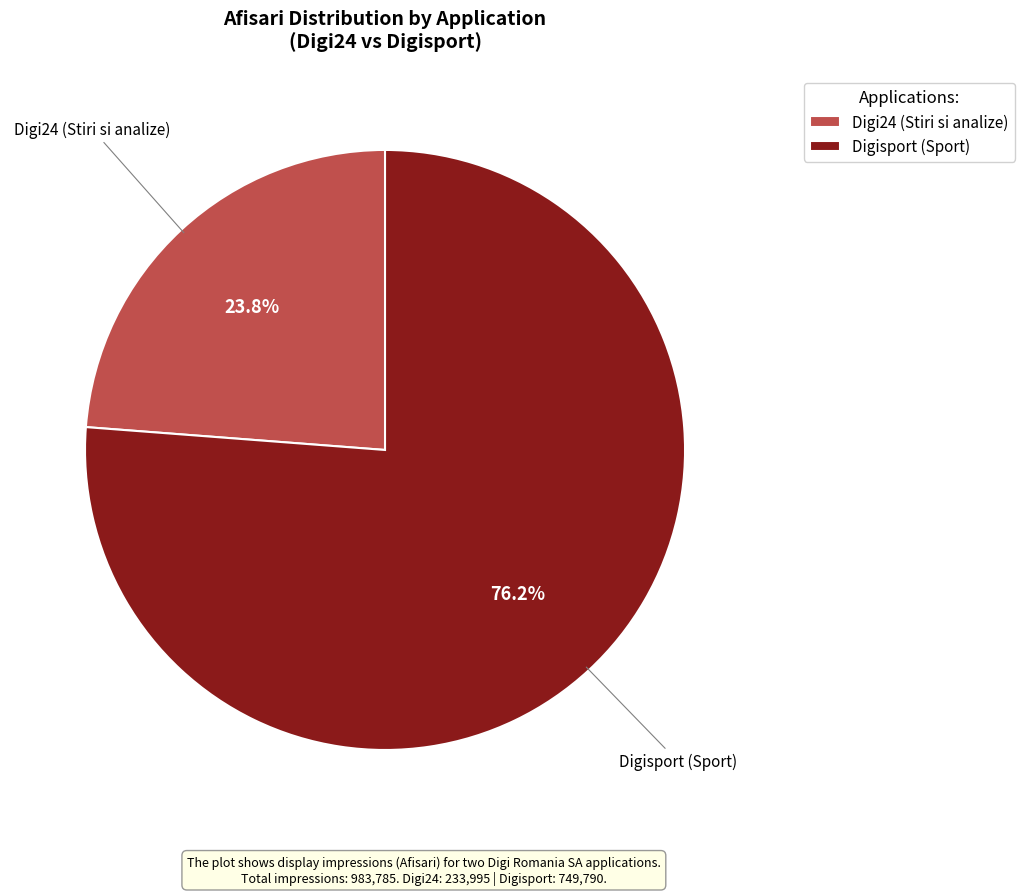

What is the smallest slice in the pie chart?

Digi24 (Stiri si analize)